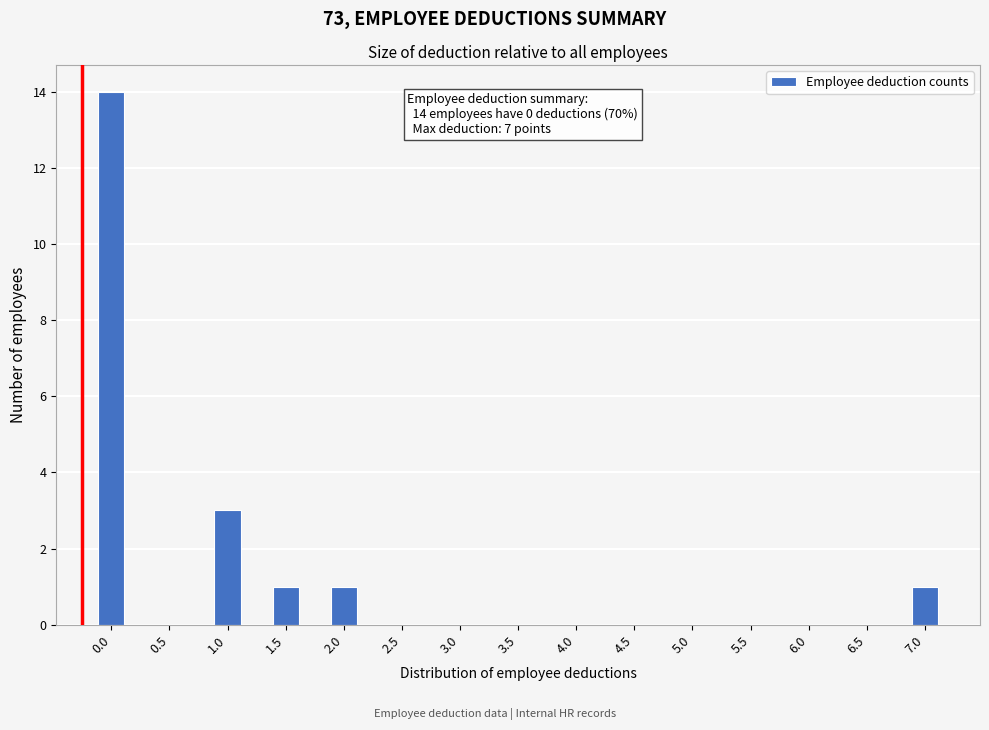

Reading left to right, list all the values displayed in this chart.

0.0=14	0.5=0	1.0=3	1.5=1	2.0=1	2.5=0	3.0=0	3.5=0	4.0=0	4.5=0	5.0=0	5.5=0	6.0=0	6.5=0	7.0=1